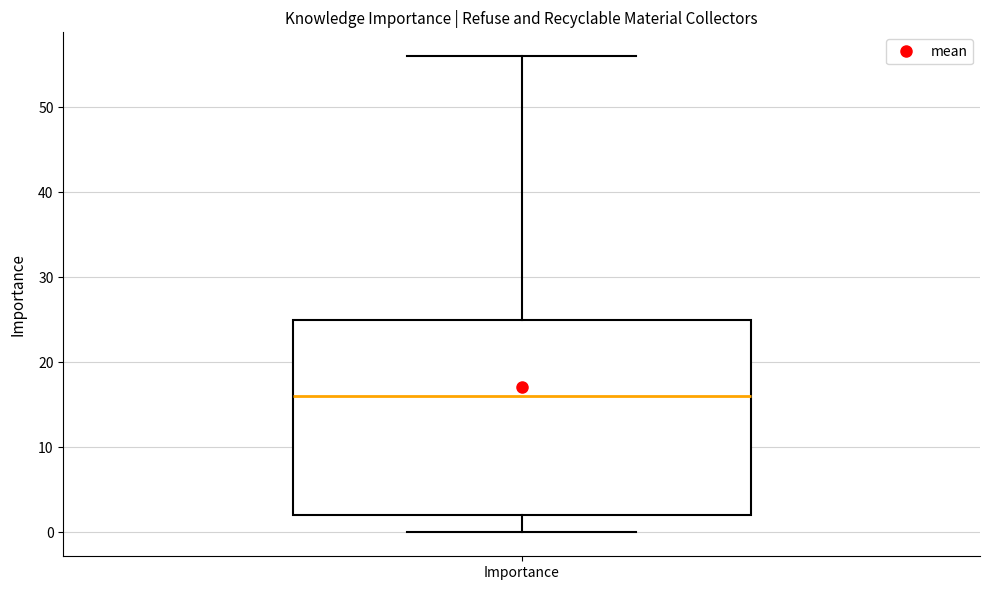

Where is the upper edge of the box for Importance on the y-axis? The values are not printed on the chart, so give them approximately, as read against the axis.

25